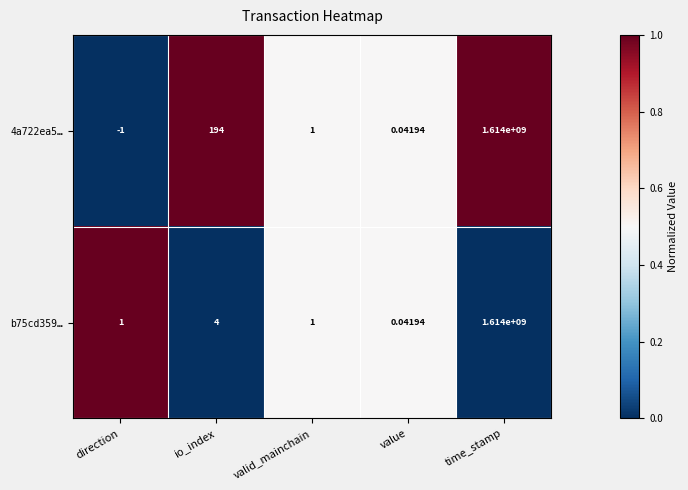

Which category has the lowest value in the b75cd359… series?

value